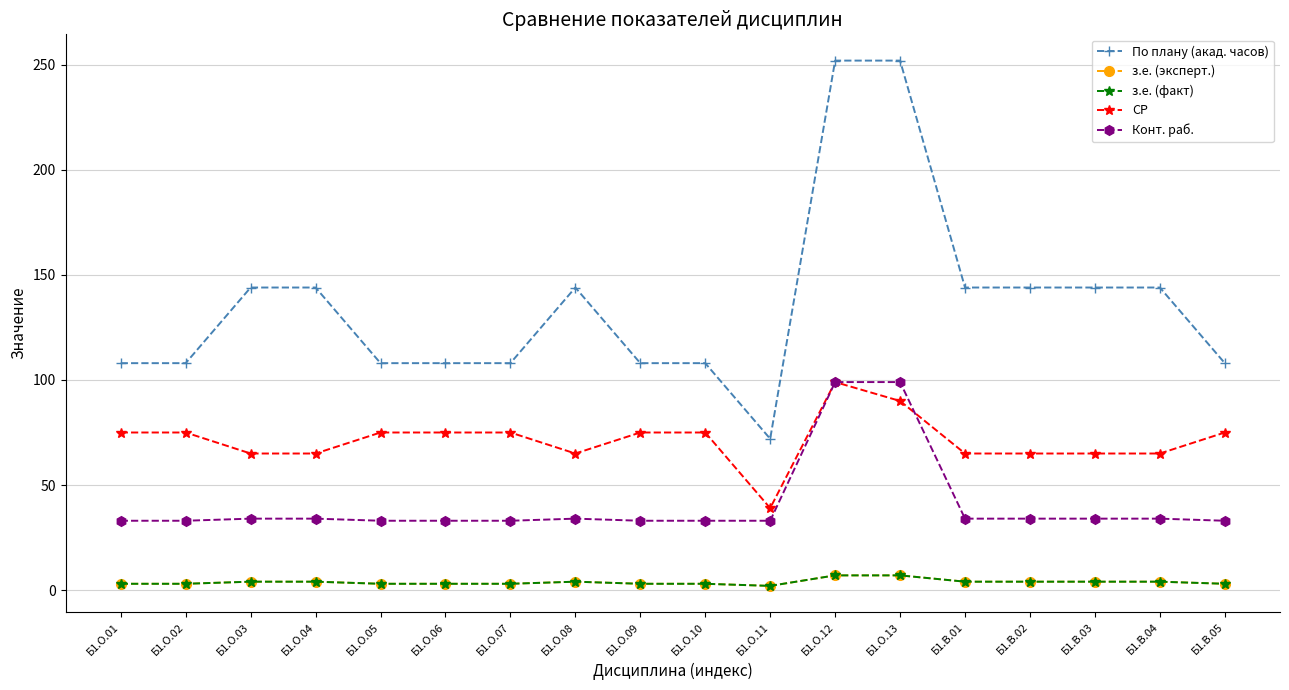

The value of СР at Б1.В.03 is 112. True or false?

False